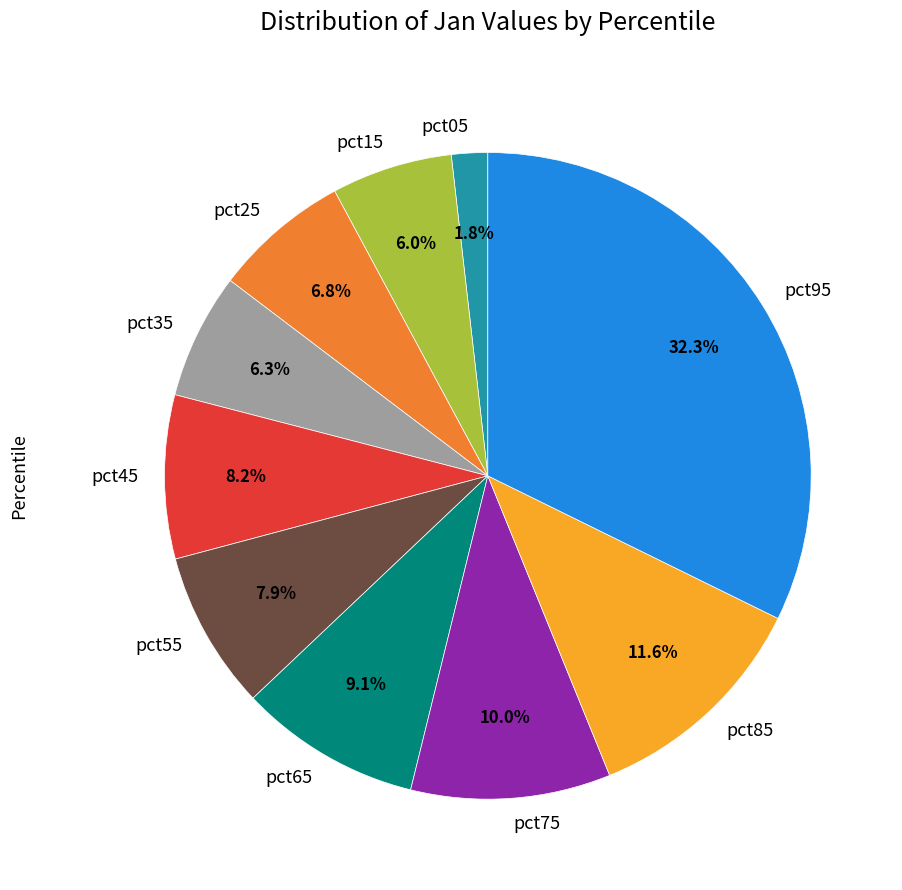

Is there a majority slice in this chart?

No